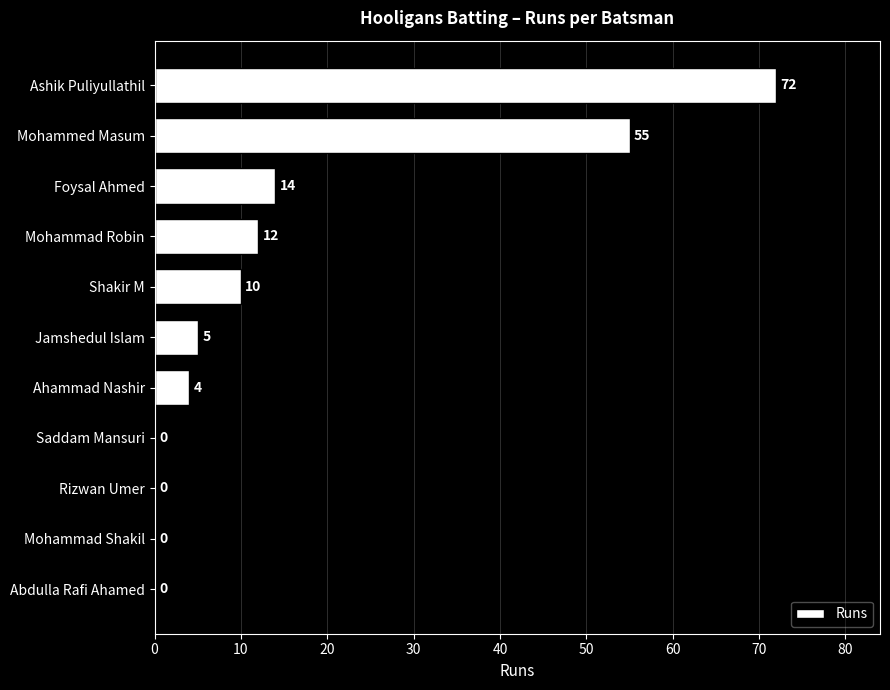

What is the maximum value shown in the chart?

72